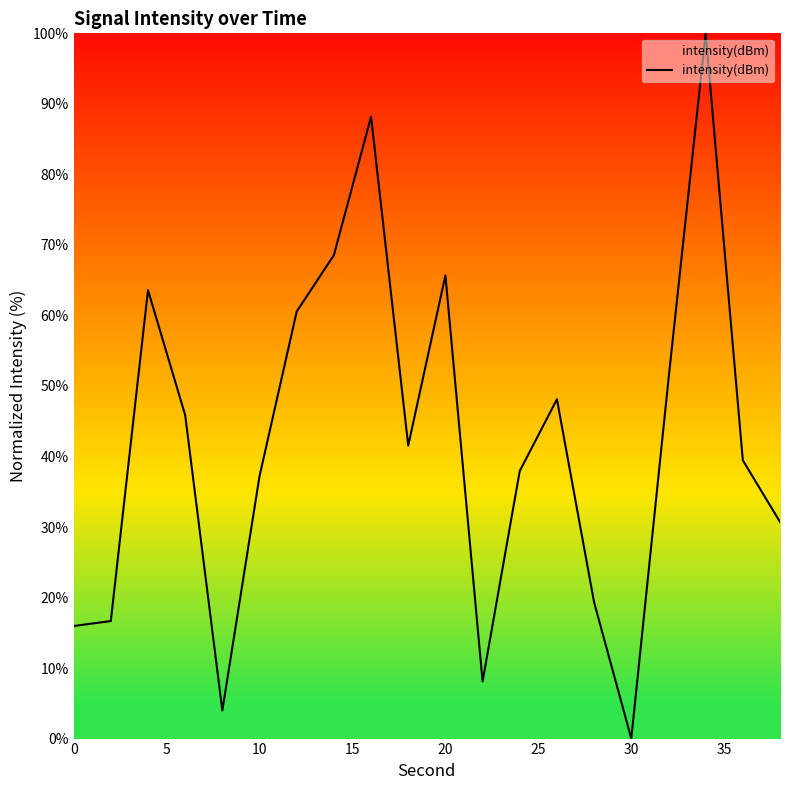

Reading left to right, transcribe all the data shown in this chart.

16.0	16.7	63.6	45.9	4.0	37.2	60.6	68.6	88.2	41.6	65.7	8.1	37.9	48.1	19.3	0.0	50.9	100.0	39.5	30.7